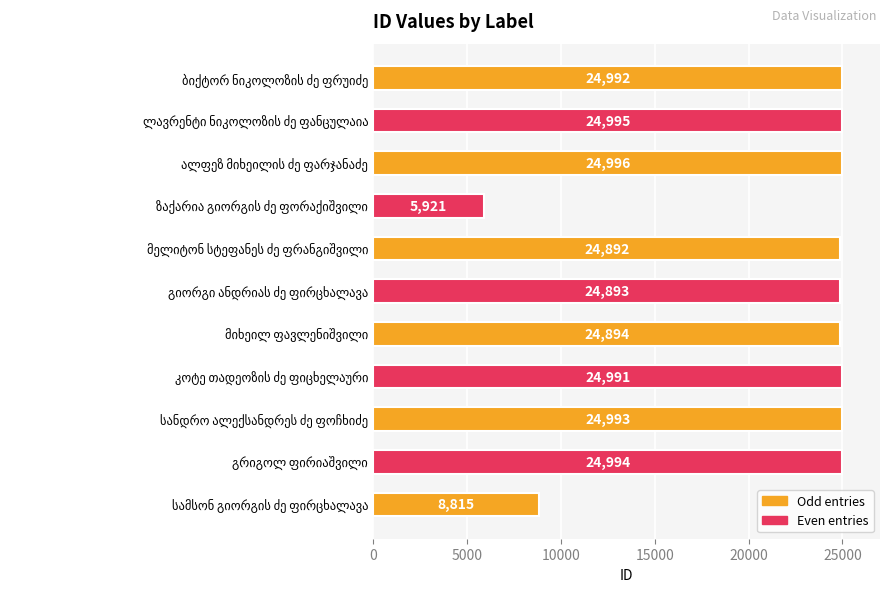

What is the difference between the maximum and minimum values?

19075